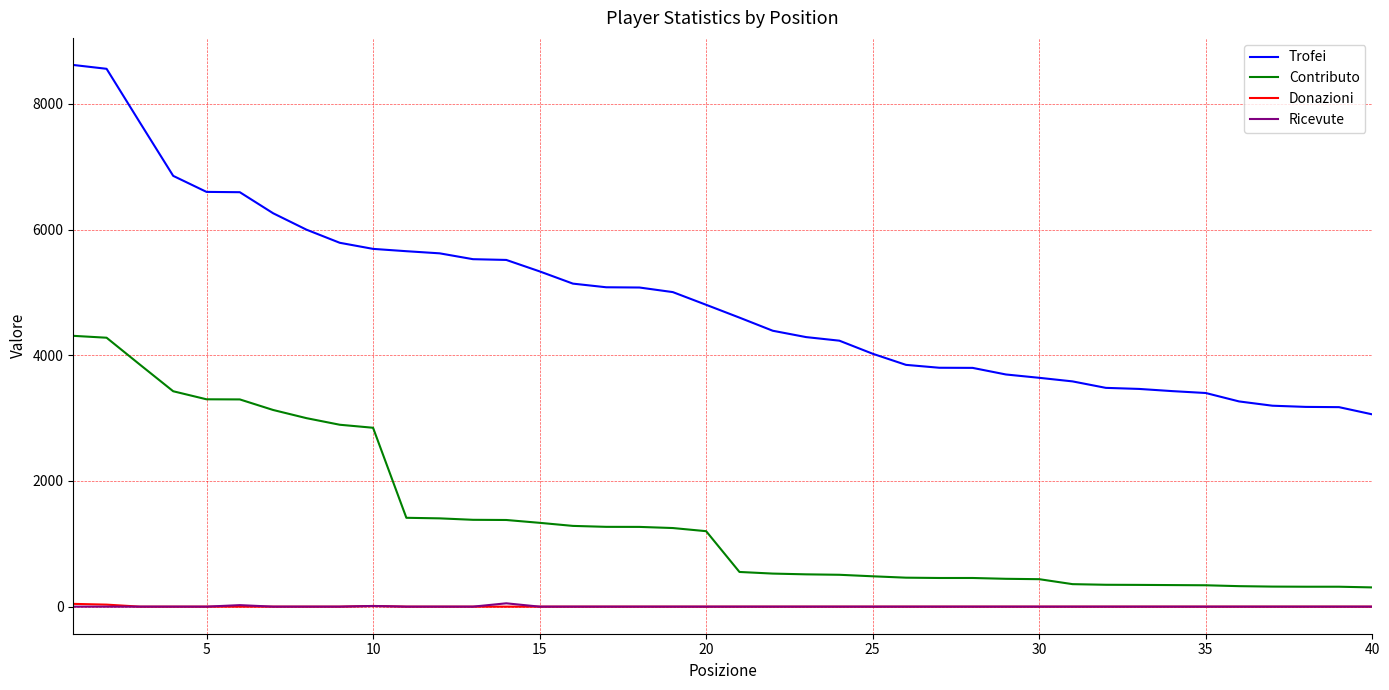

Which series has the largest range (max minus min)?

Trofei